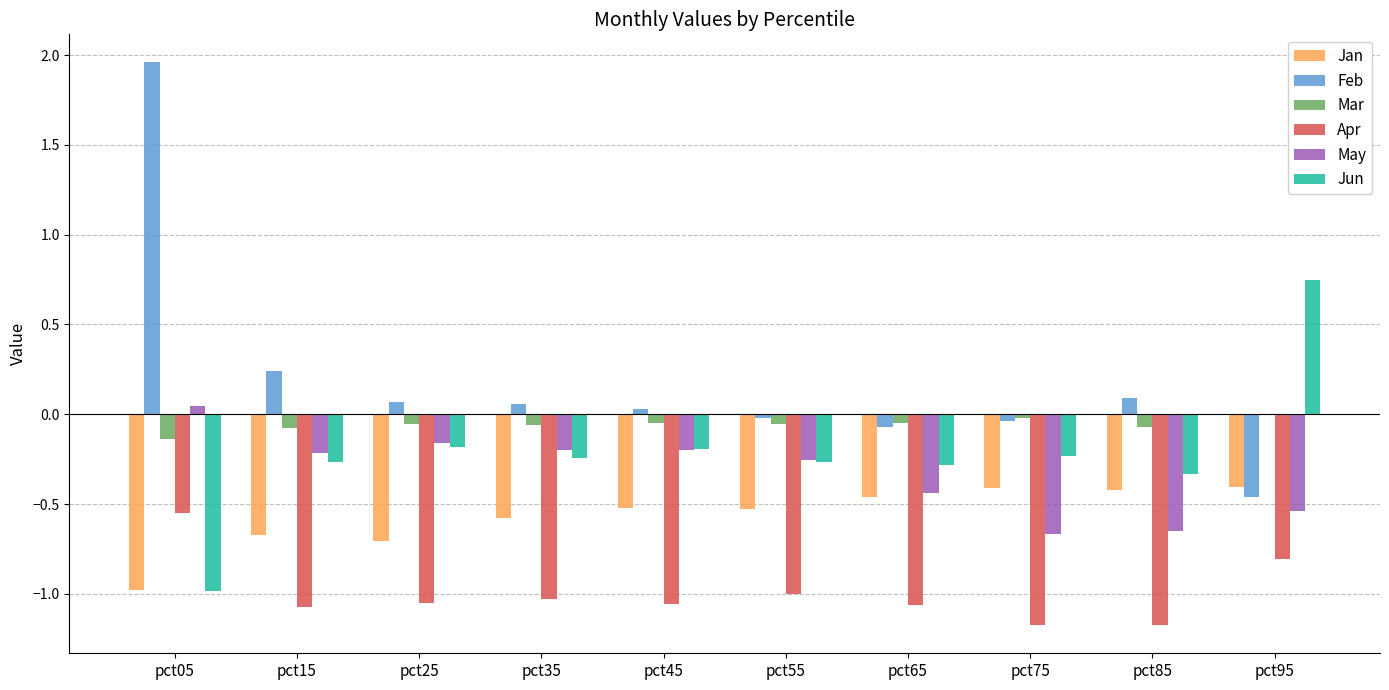

What is the sum of all Jun values?

-2.2